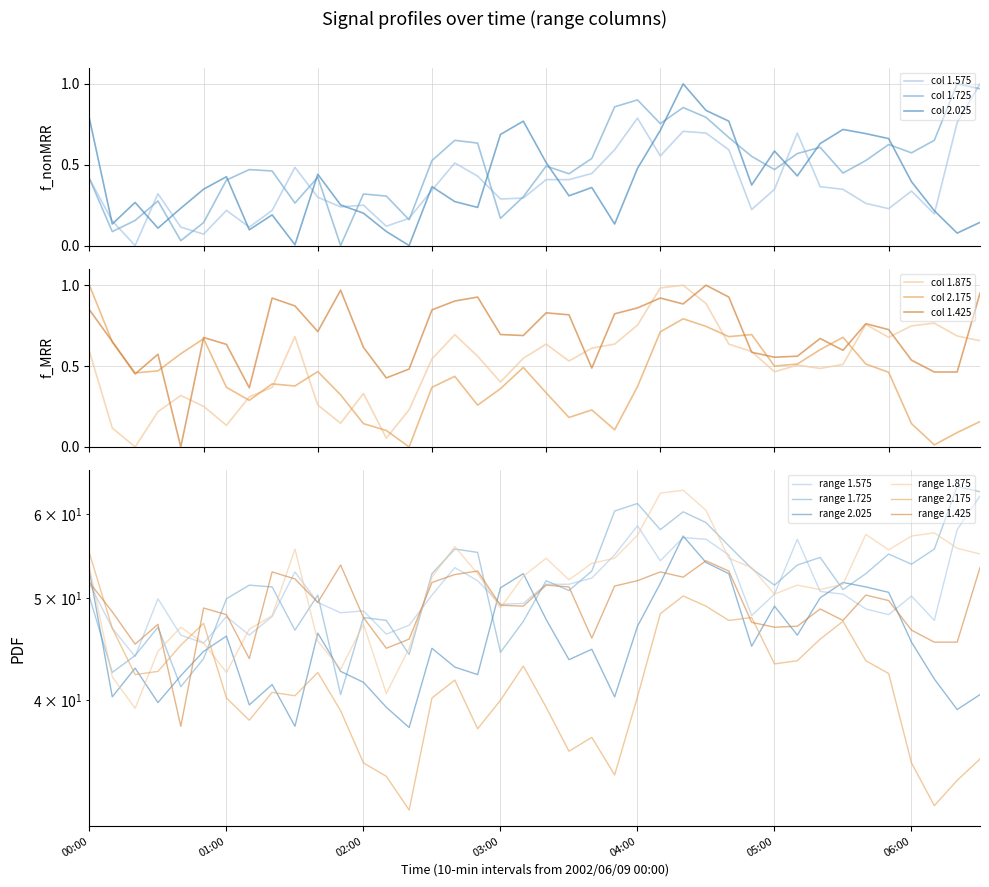

Which series ends up on top after the final intersection of col 1.725 and col 2.025?

col 1.725